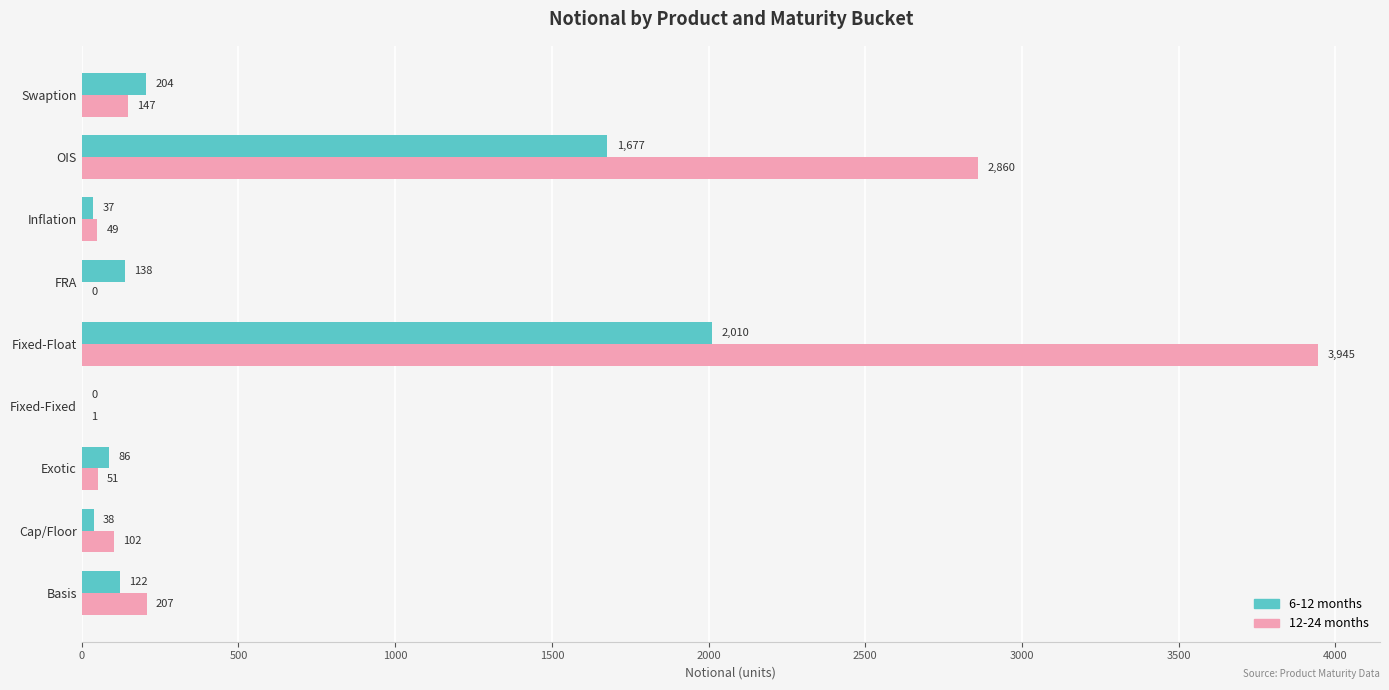

Which category has the highest value across all series?

Fixed-Float